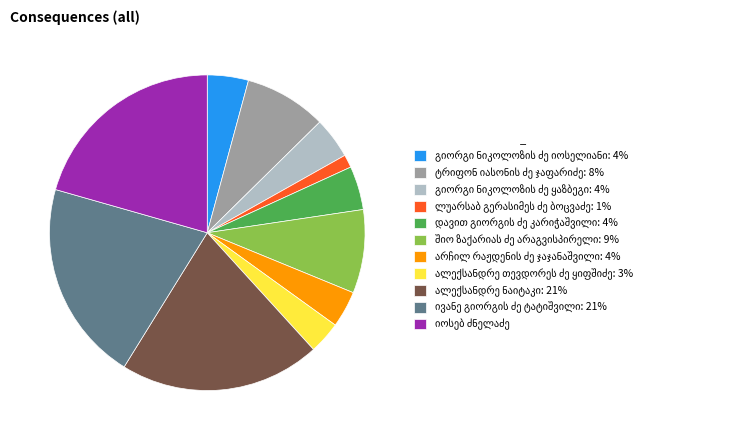

Does any single category account for the majority?

No